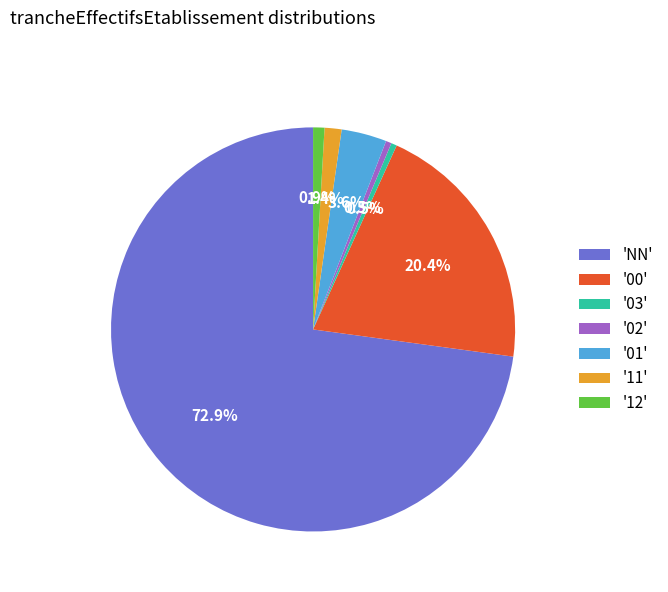

Which category accounts for the majority?

'NN'